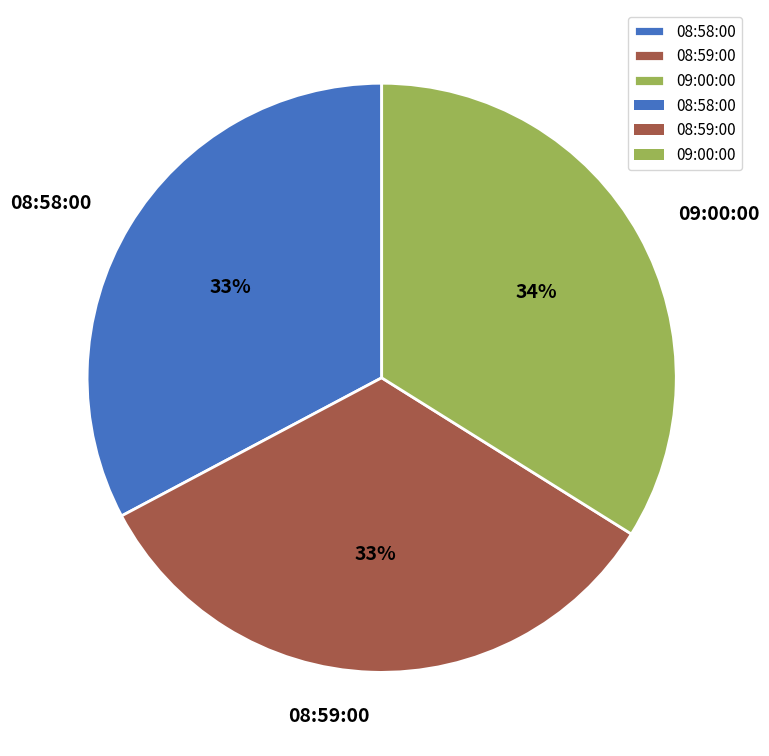

Which slice is the largest?

09:00:00